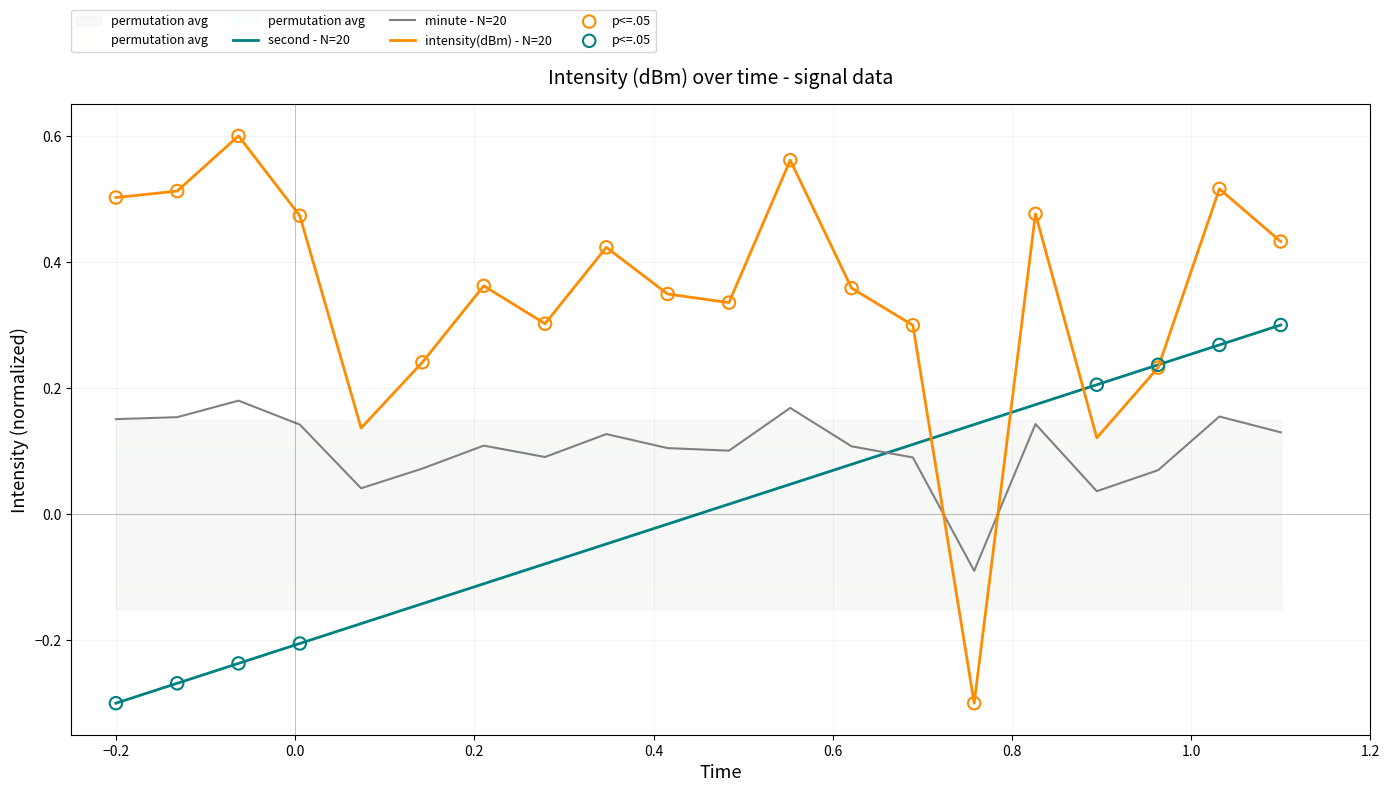

How many intersections are there between minute - N=20 and second - N=20?

1